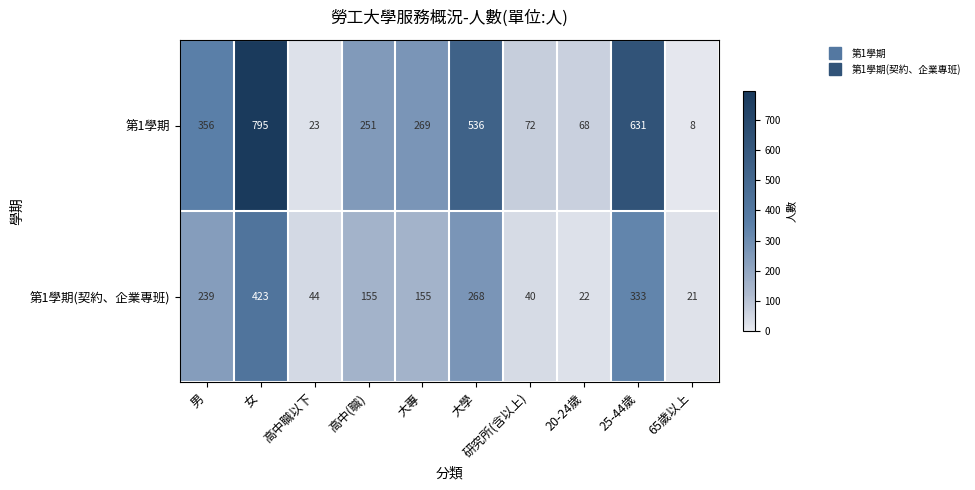

What is the maximum value for 第1學期(契約、企業專班)?

423